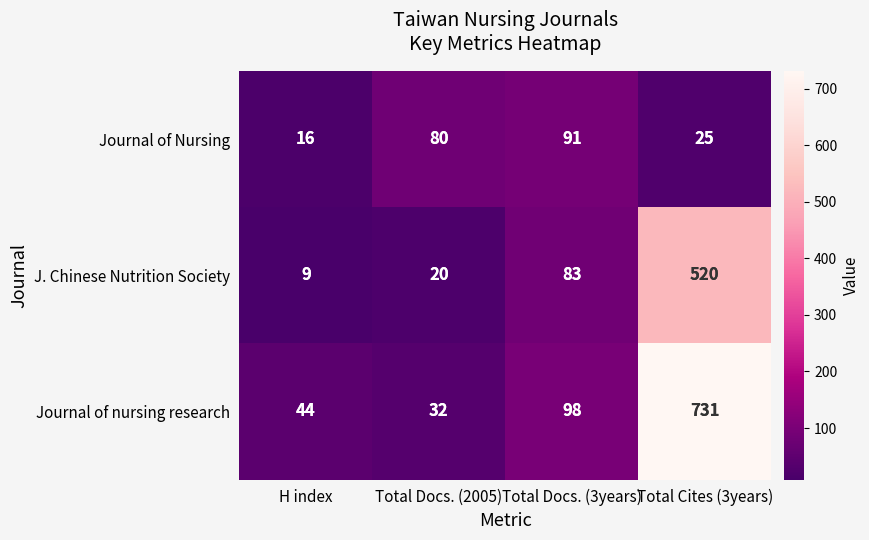

List the series in order of their peak value, lowest first.

Journal of Nursing, J. Chinese Nutrition Society, Journal of nursing research